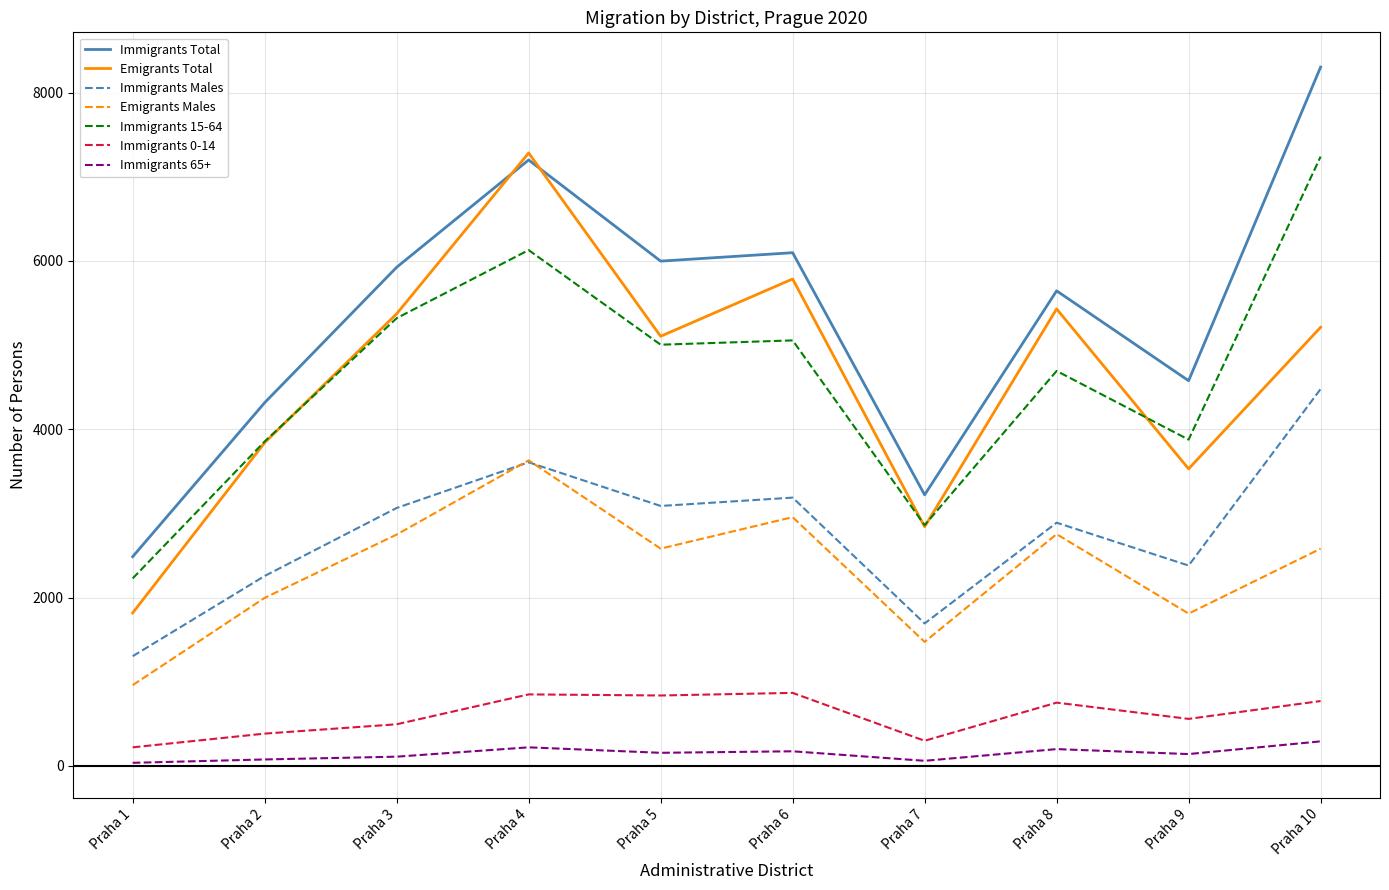

Rank the categories by Immigrants Total value from highest to lowest.

Praha 10, Praha 4, Praha 6, Praha 5, Praha 3, Praha 8, Praha 9, Praha 2, Praha 7, Praha 1